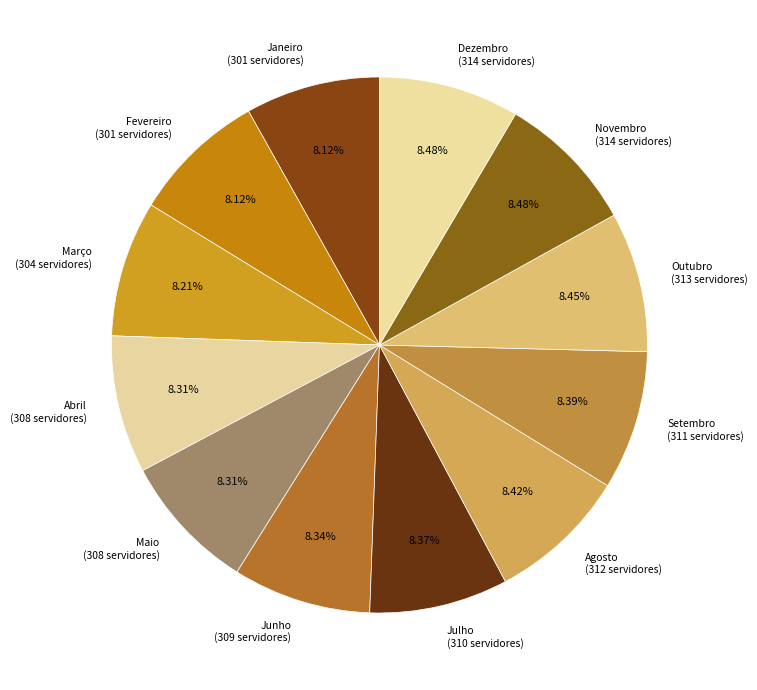

What portion of the pie excludes Novembro?

91.5%